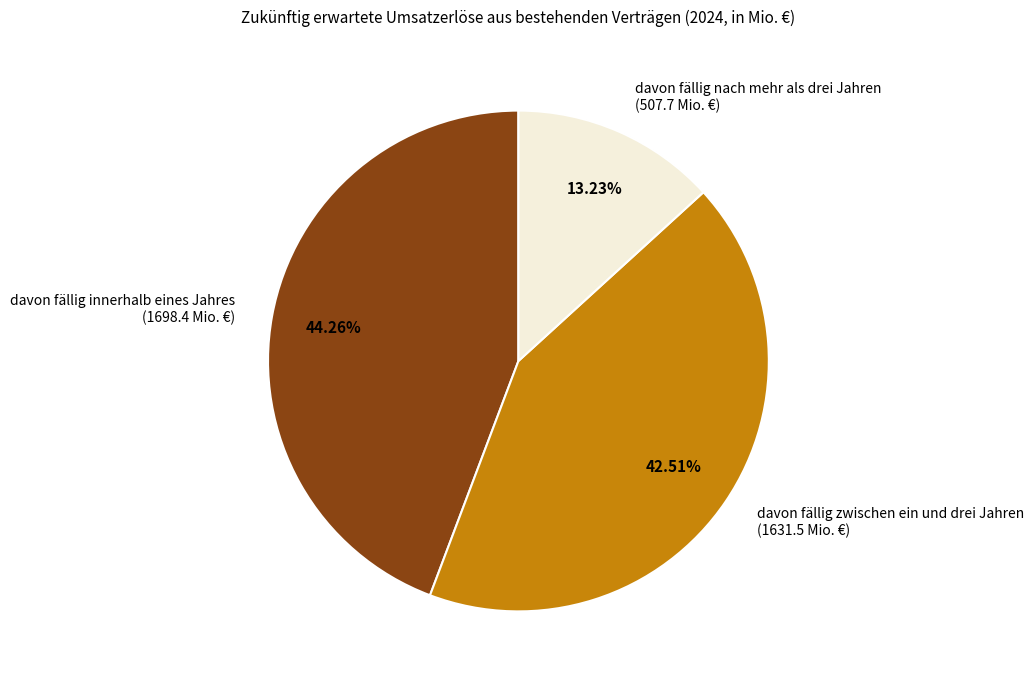

Rank the categories by value from lowest to highest.

davon fällig nach mehr als drei Jahren, davon fällig zwischen ein und drei Jahren, davon fällig innerhalb eines Jahres